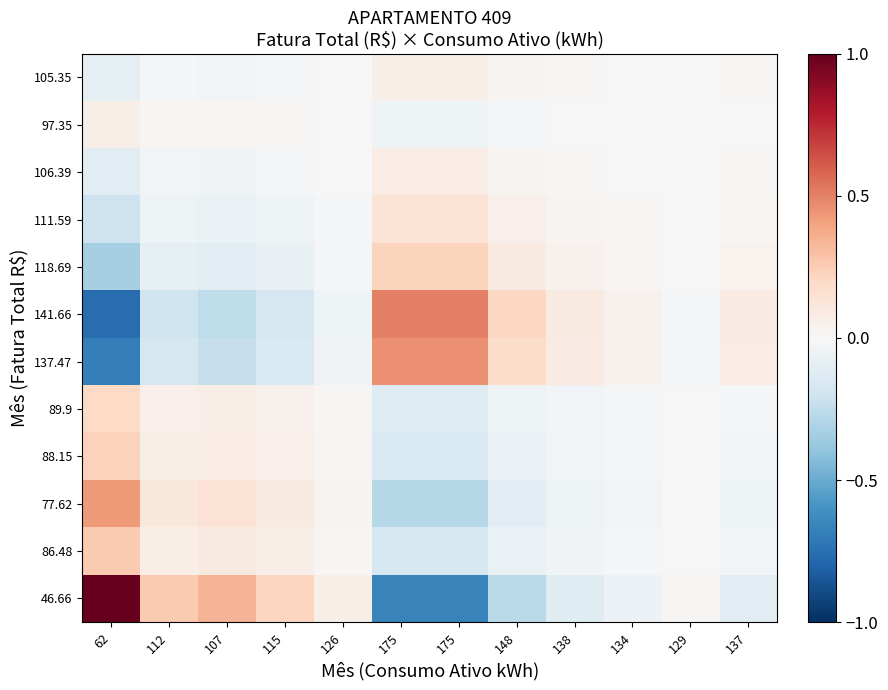

Reading left to right, extract all data points from this chart.

46.66: 62=1.0	112=0.3	107=0.3	115=0.2	126=0.1	175=-0.7	175=-0.7	148=-0.3	138=-0.1	134=-0.1	129=0.0	137=-0.1
86.48: 62=0.3	112=0.1	107=0.1	115=0.1	126=0.0	175=-0.2	175=-0.2	148=-0.1	138=-0.0	134=-0.0	129=0.0	137=-0.0
77.62: 62=0.4	112=0.1	107=0.1	115=0.1	126=0.0	175=-0.3	175=-0.3	148=-0.1	138=-0.1	134=-0.0	129=0.0	137=-0.0
88.15: 62=0.2	112=0.1	107=0.1	115=0.1	126=0.0	175=-0.2	175=-0.2	148=-0.1	138=-0.0	134=-0.0	129=0.0	137=-0.0
89.9: 62=0.2	112=0.1	107=0.1	115=0.0	126=0.0	175=-0.1	175=-0.1	148=-0.1	138=-0.0	134=-0.0	129=0.0	137=-0.0
137.47: 62=-0.7	112=-0.2	107=-0.2	115=-0.1	126=-0.0	175=0.5	175=0.5	148=0.2	138=0.1	134=0.0	129=-0.0	137=0.1
141.66: 62=-0.8	112=-0.2	107=-0.3	115=-0.2	126=-0.0	175=0.5	175=0.5	148=0.2	138=0.1	134=0.0	129=-0.0	137=0.1
118.69: 62=-0.3	112=-0.1	107=-0.1	115=-0.1	126=-0.0	175=0.2	175=0.2	148=0.1	138=0.0	134=0.0	129=-0.0	137=0.0
111.59: 62=-0.2	112=-0.1	107=-0.1	115=-0.0	126=-0.0	175=0.1	175=0.1	148=0.1	138=0.0	134=0.0	129=-0.0	137=0.0
106.39: 62=-0.1	112=-0.0	107=-0.0	115=-0.0	126=-0.0	175=0.1	175=0.1	148=0.0	138=0.0	134=0.0	129=-0.0	137=0.0
97.35: 62=0.1	112=0.0	107=0.0	115=0.0	126=0.0	175=-0.0	175=-0.0	148=-0.0	138=-0.0	134=-0.0	129=0.0	137=-0.0
105.35: 62=-0.1	112=-0.0	107=-0.0	115=-0.0	126=-0.0	175=0.1	175=0.1	148=0.0	138=0.0	134=0.0	129=-0.0	137=0.0